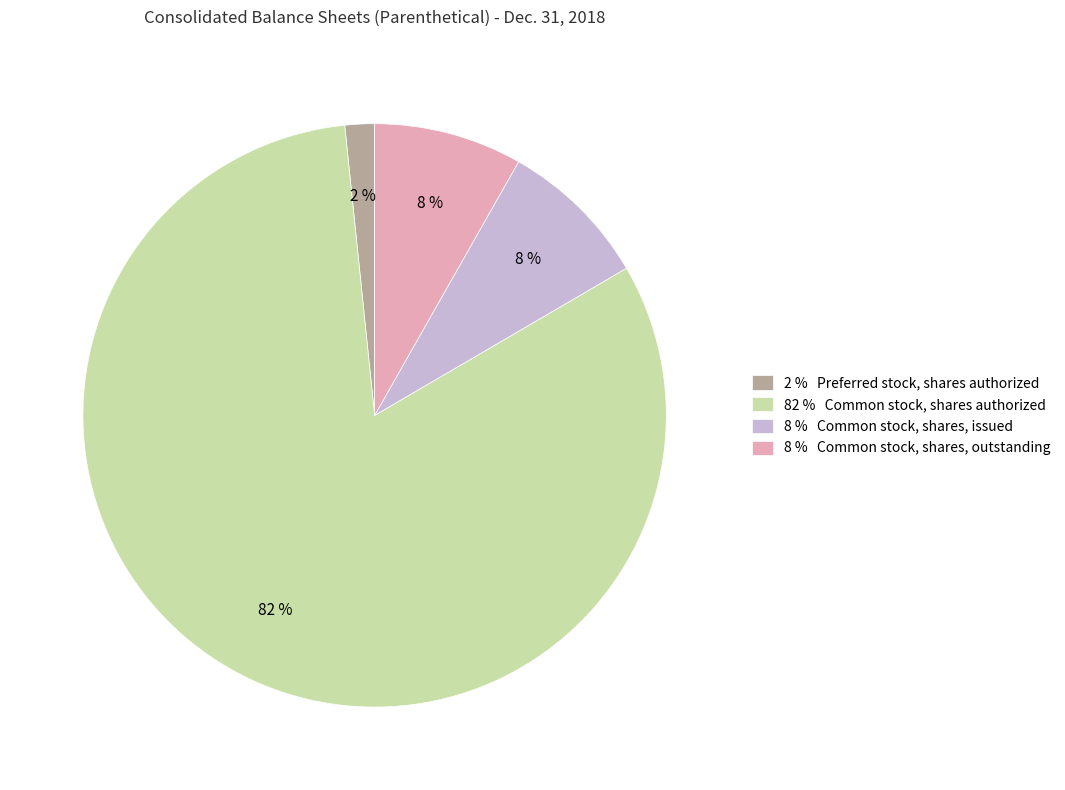

What is the smallest slice in the pie chart?

2 % Preferred stock, shares authorized